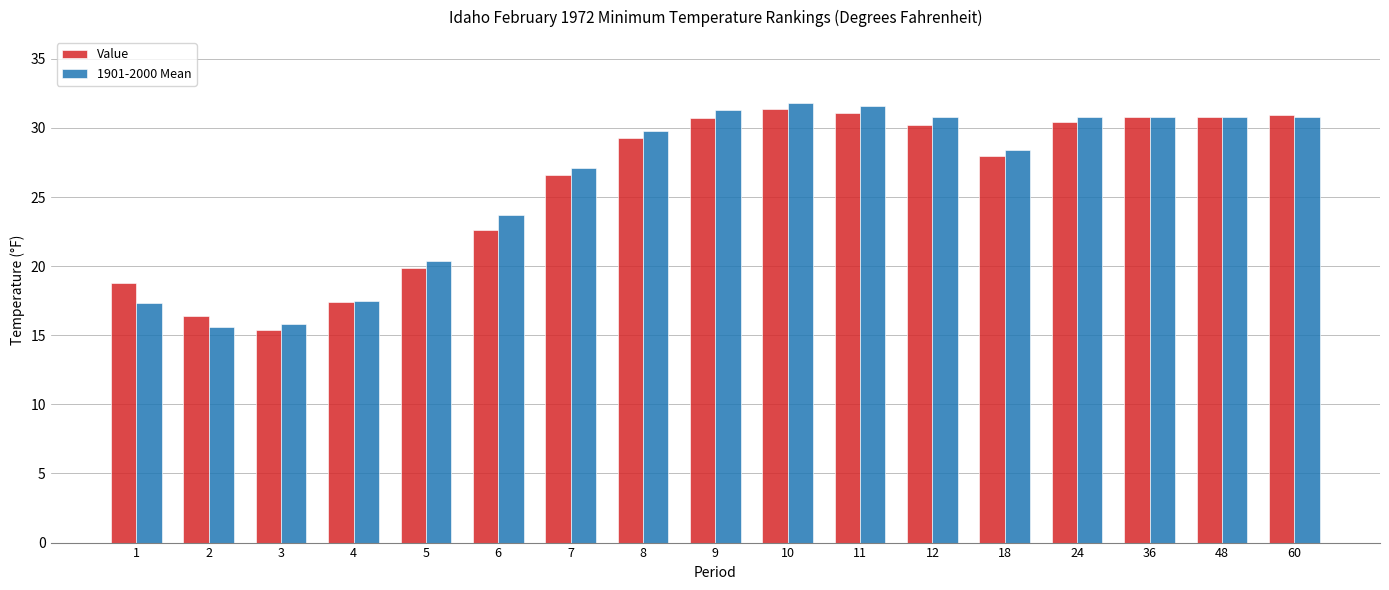

What is the difference between the second highest and minimum values in the Value series?

15.7